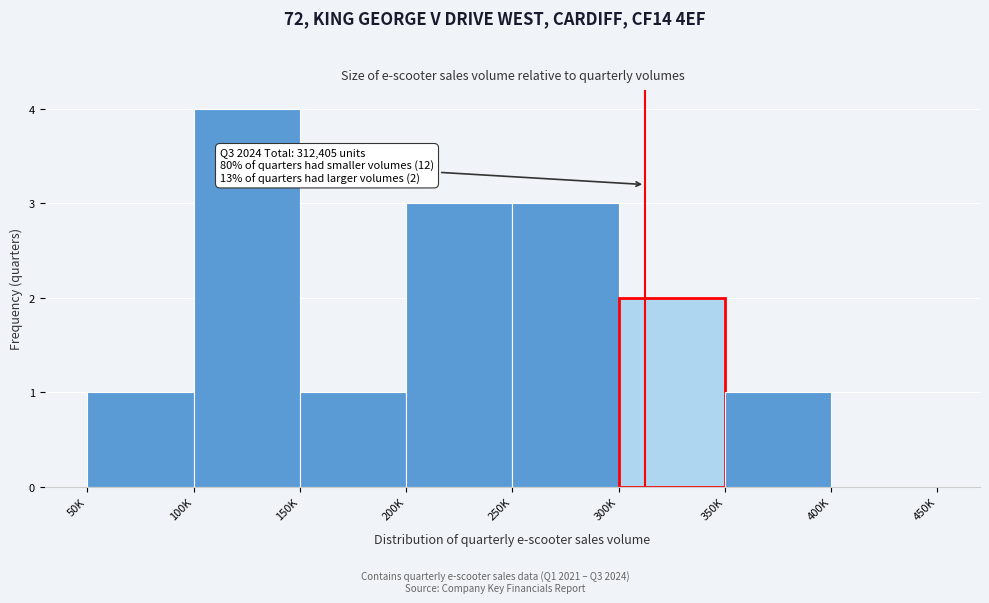

Reading right to left, extract all data points from this chart.

400K=0	350K=1	300K=2	250K=3	200K=3	150K=1	100K=4	50K=1